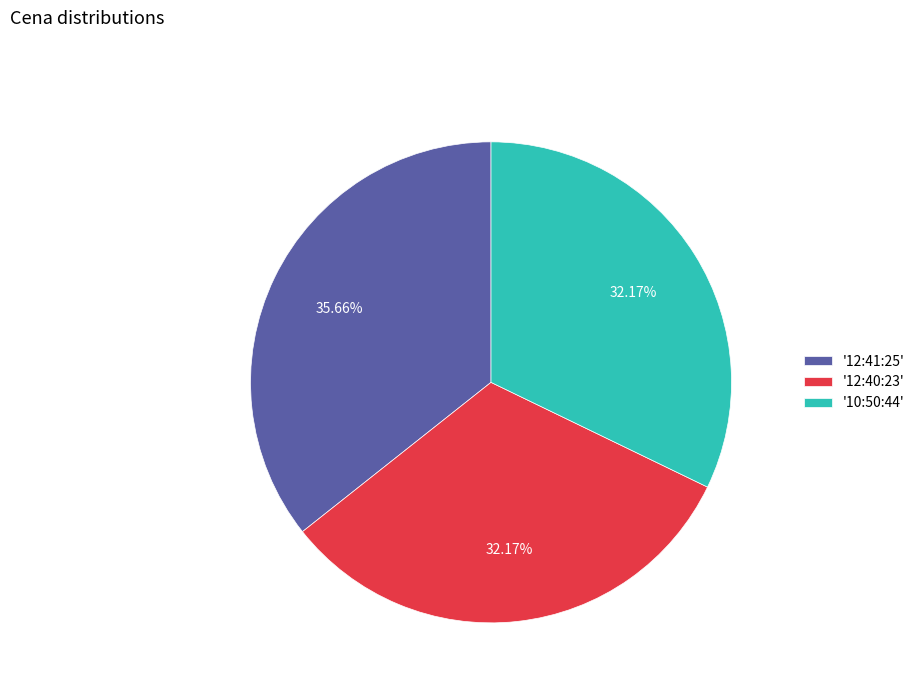

What is the ratio of the value at '12:40:23' to the value at '10:50:44'?

1.0